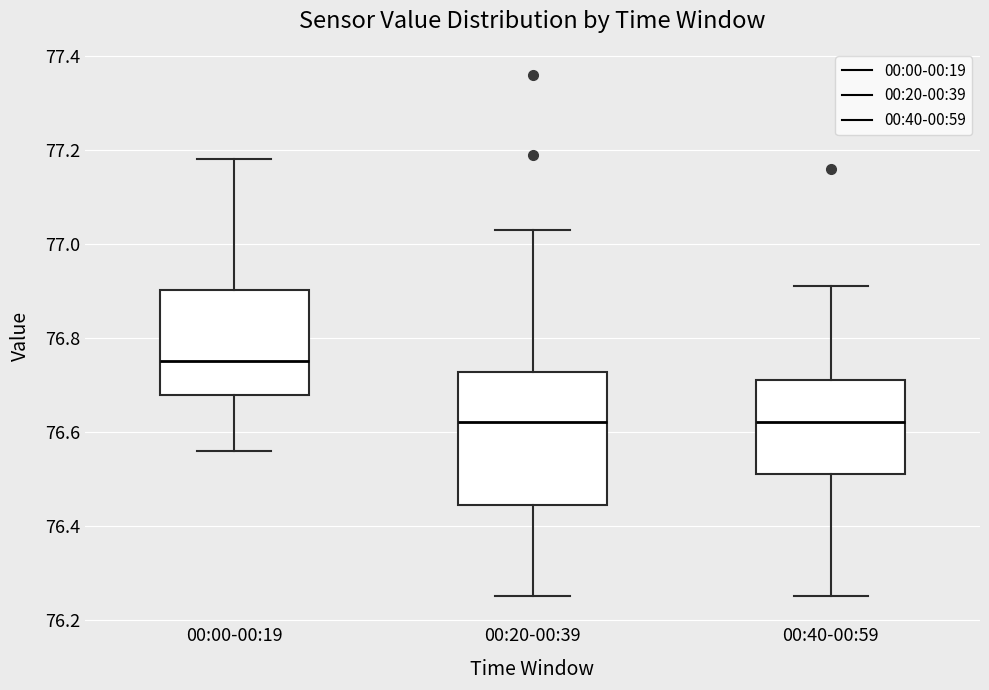

Reading left to right, read every box against the y-axis: the position of its median line, the range the box covers, and the ends of its whiskers. The values are not printed on the chart, so give them approximately, as read against the axis.

00:00-00:19: median 76.76, box 76.68 to 76.90, whiskers 76.56 to 77.18
00:20-00:39: median 76.62, box 76.44 to 76.72, whiskers 76.26 to 77.04
00:40-00:59: median 76.62, box 76.52 to 76.72, whiskers 76.26 to 76.92